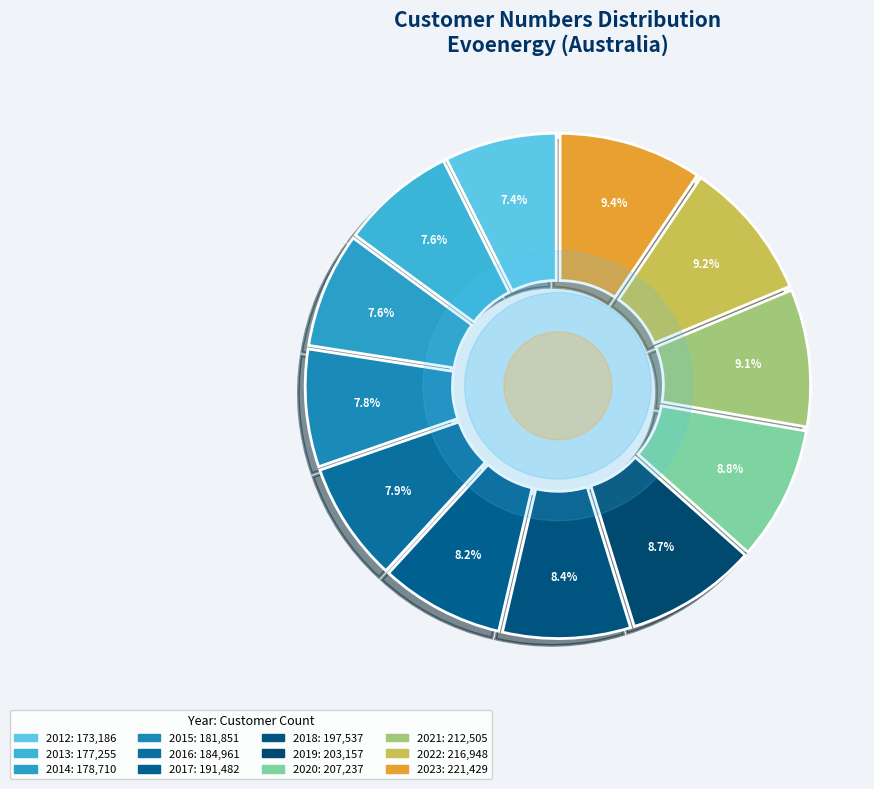

To the nearest percent, what is the combined percentage of 2021 and 2018?

17%